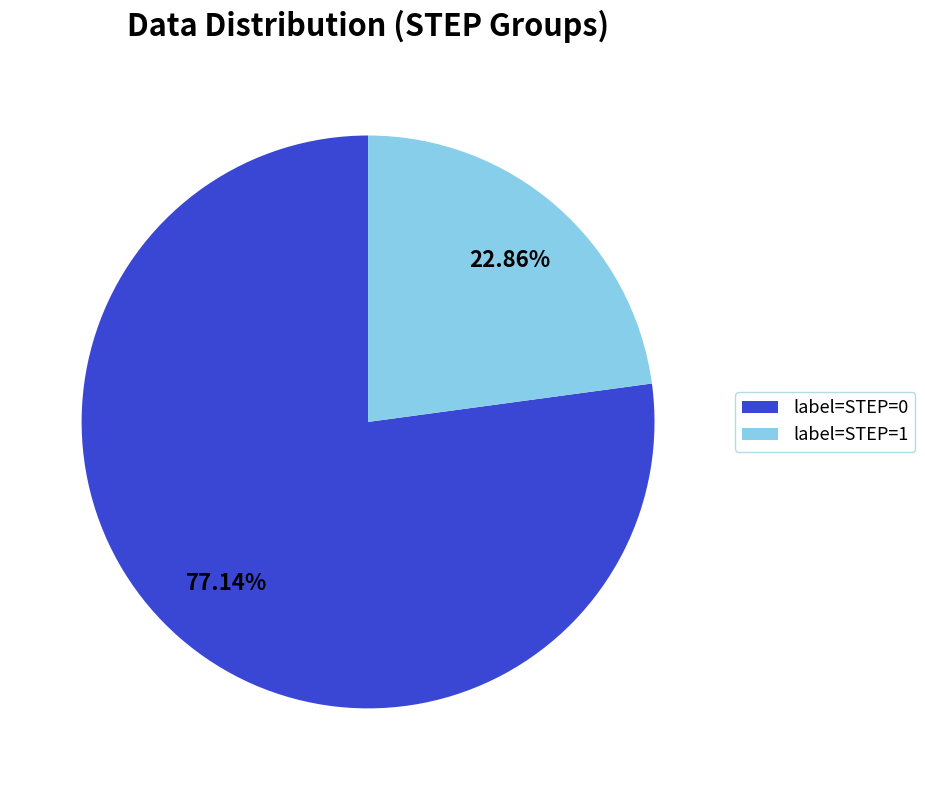

Rank the categories by value from lowest to highest.

label=STEP=1, label=STEP=0